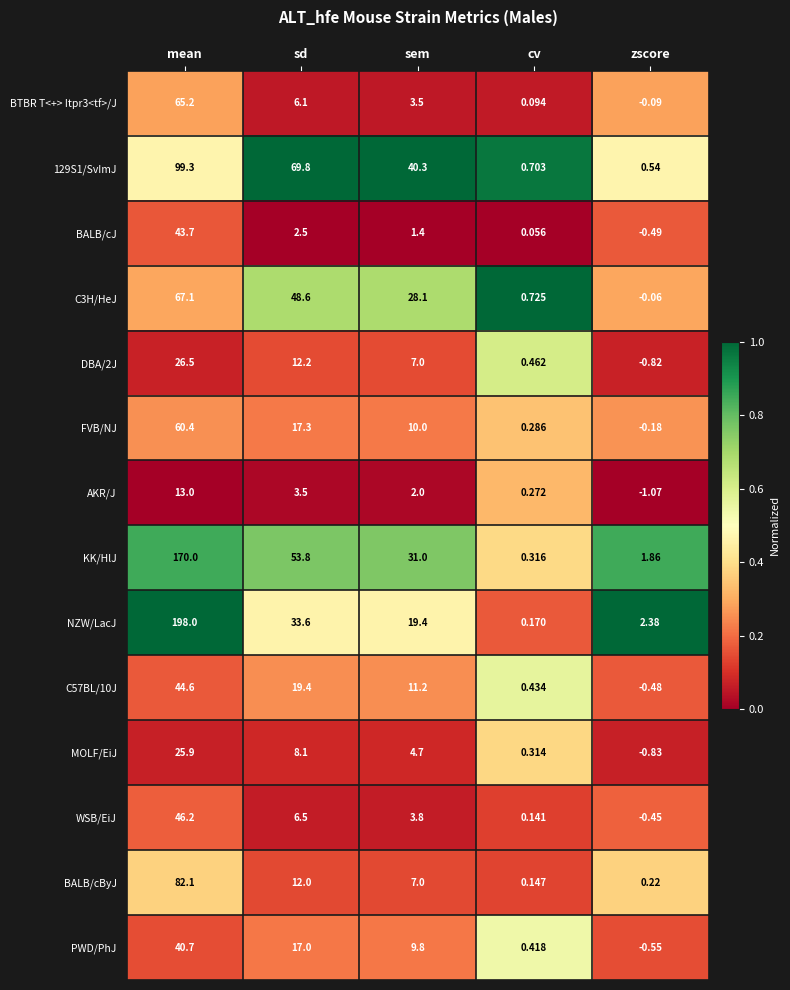

List the labels in order of WSB/EiJ value, largest first.

mean, sd, sem, cv, zscore